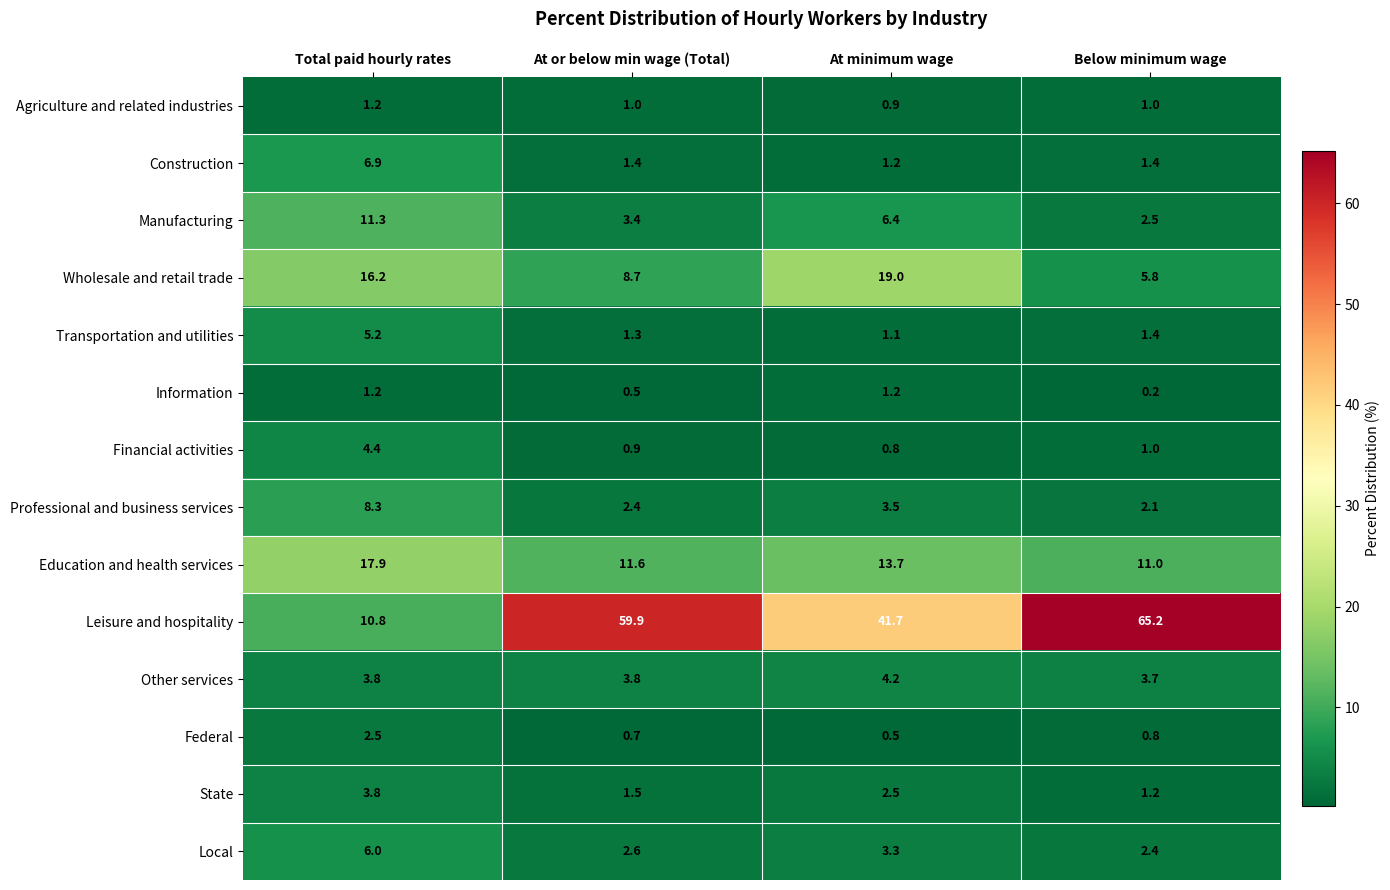

What is the total value across all series at Below minimum wage?

99.7